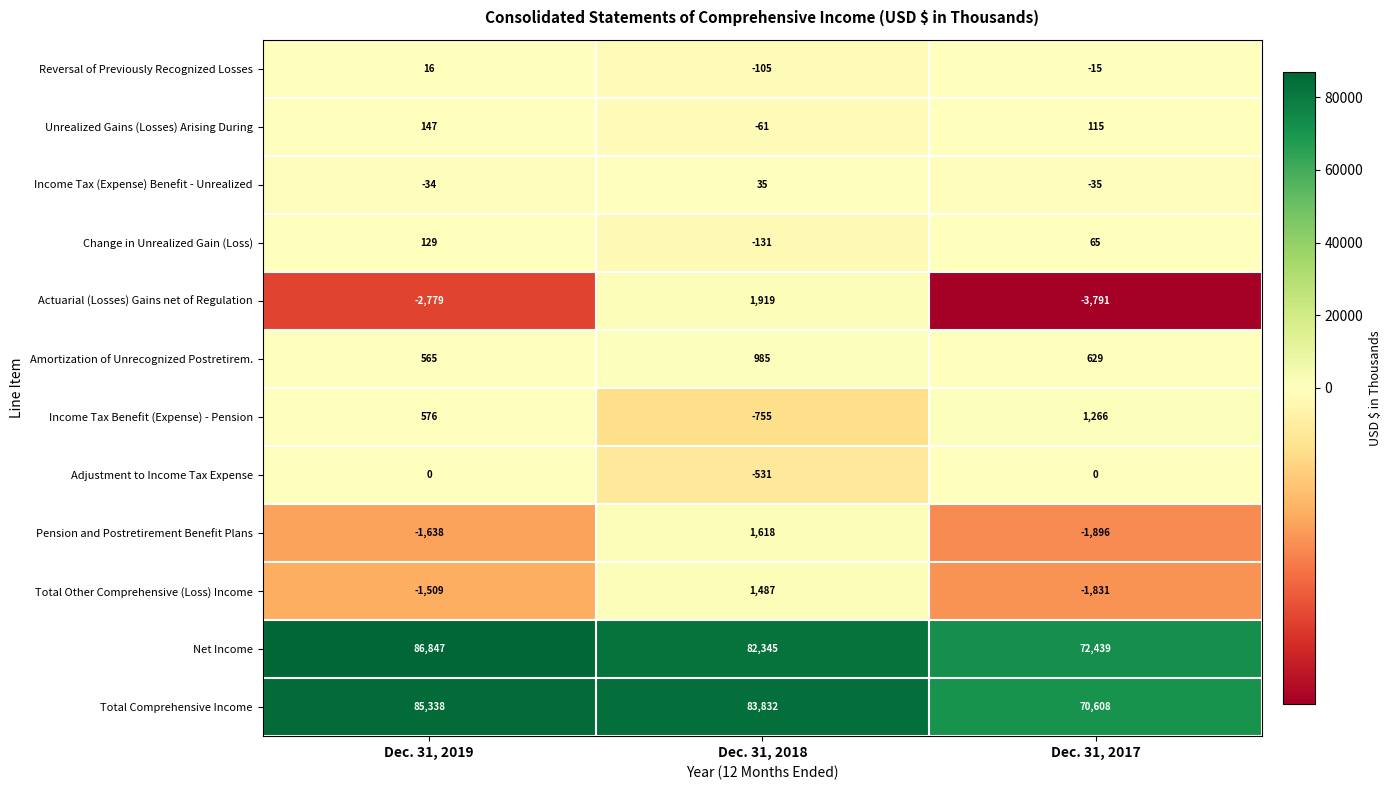

Is it true that Income Tax (Expense) Benefit - Unrealized equals -35 at Dec. 31, 2017?

True